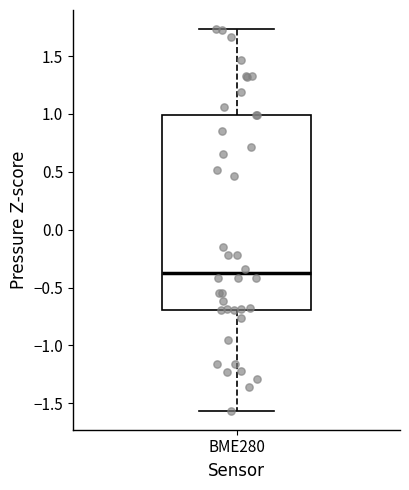

Read this box plot against the y-axis: the position of the median line, the range covered by the box, and the ends of both whiskers. The values are not printed on the chart, so give them approximately, as read against the axis.

median -0.35, box -0.70 to 1.00, whiskers -1.55 to 1.75